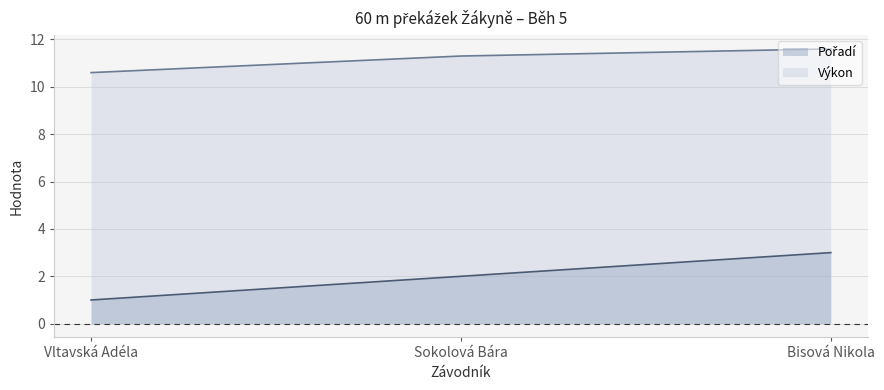

Reading left to right, what are all the values shown in this chart?

Pořadí: Vltavská Adéla=1.0	Sokolová Bára=2.0	Bisová Nikola=3.0
Výkon: Vltavská Adéla=10.6	Sokolová Bára=11.3	Bisová Nikola=11.6